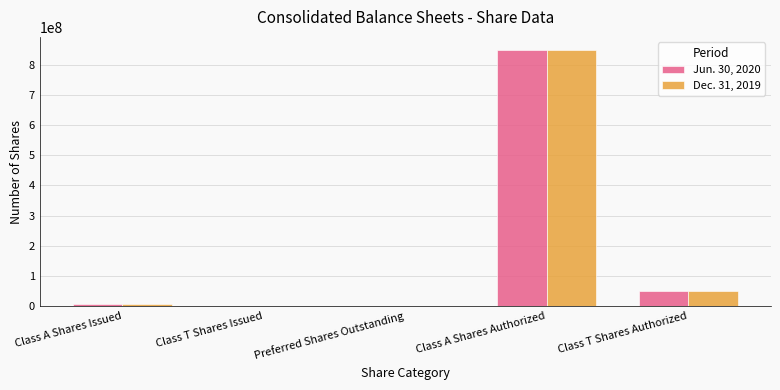

What is the total value across all series at Class A Shares Authorized?

1700000000